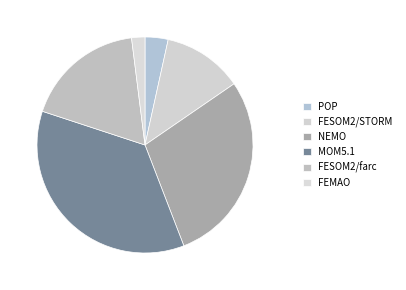

Rank the categories by value from lowest to highest.

FEMAO, POP, FESOM2/STORM, FESOM2/farc, NEMO, MOM5.1